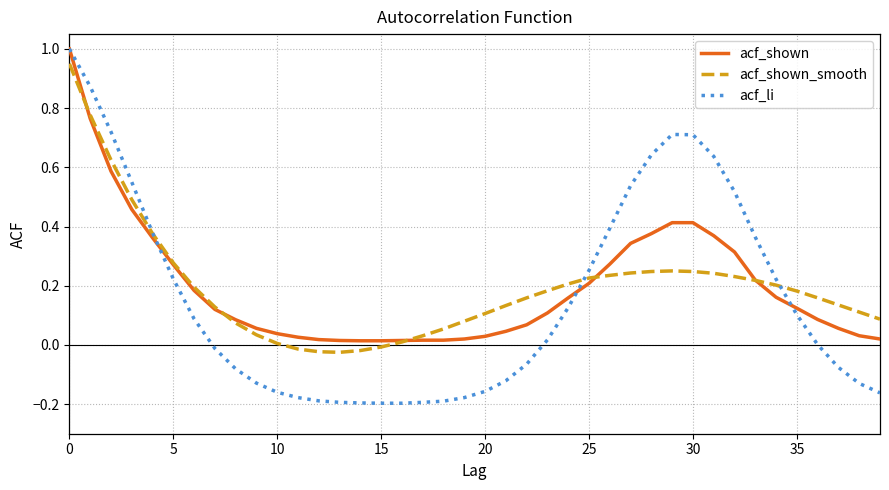

What is the greatest value displayed?

1.0